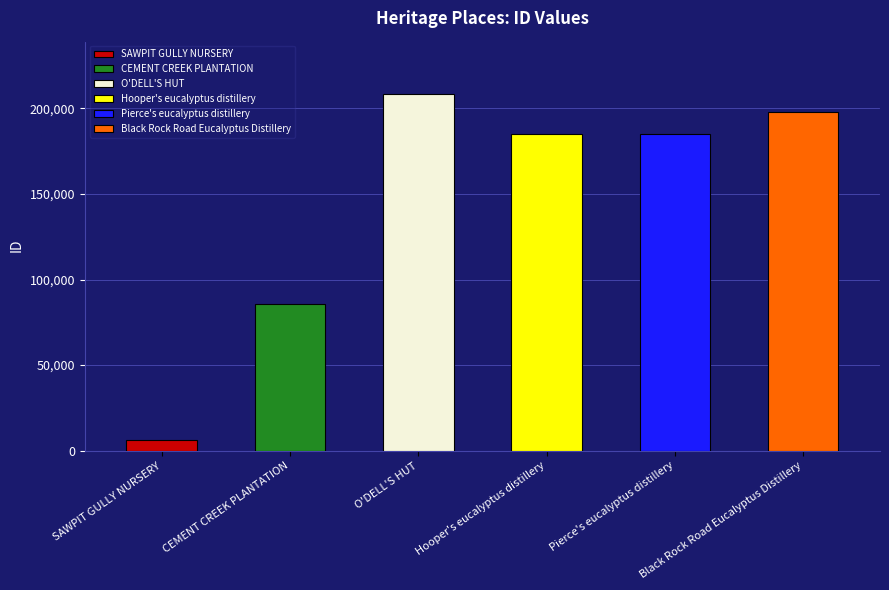

Which has a higher value, Black Rock Road Eucalyptus Distillery or Hooper's eucalyptus distillery?

Black Rock Road Eucalyptus Distillery